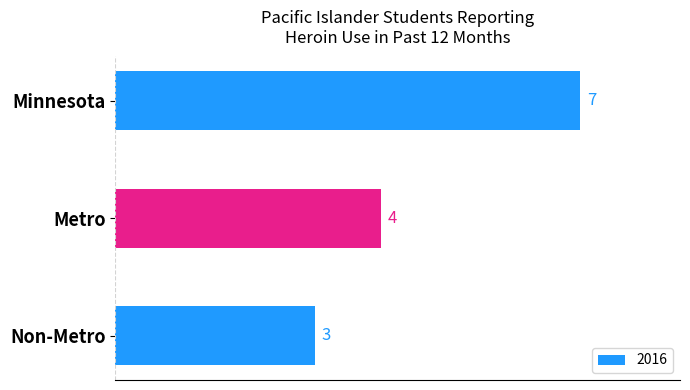

True or false: the data shows 2 at Metro.

False